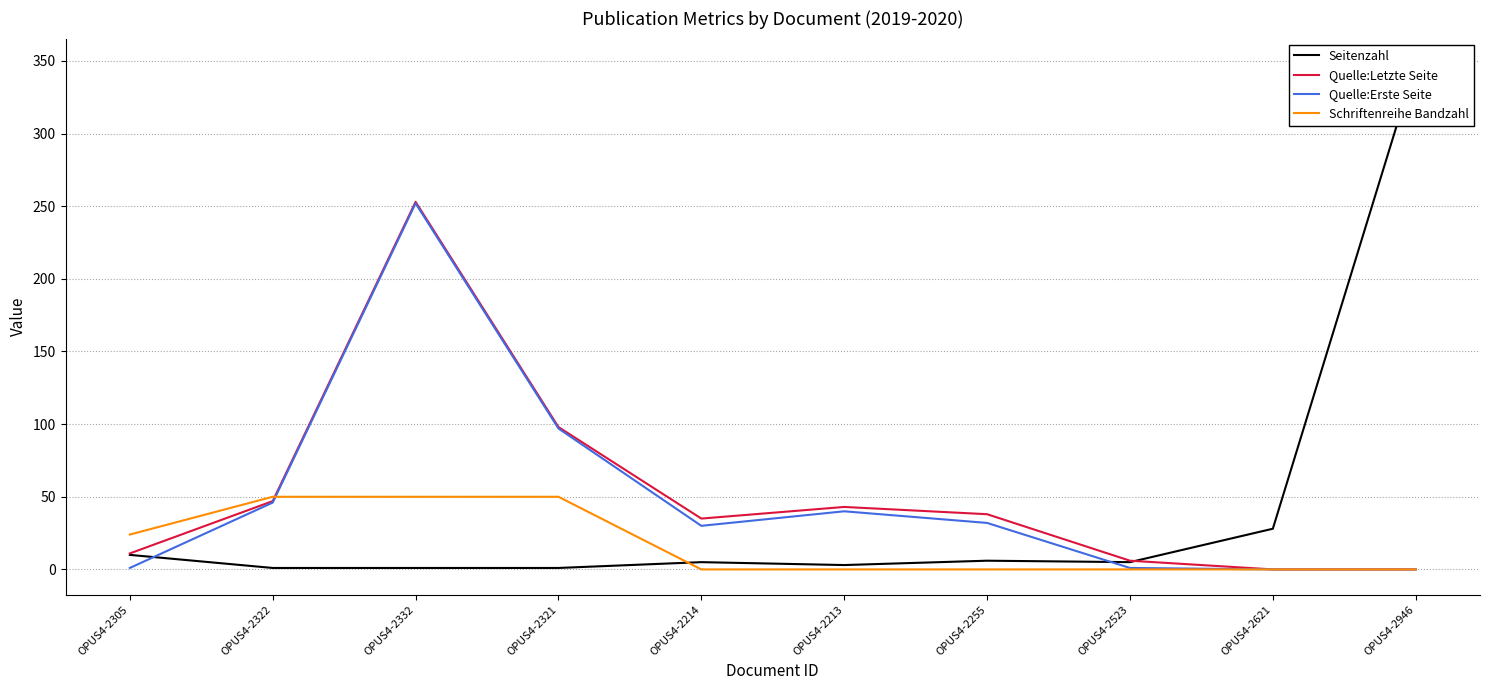

What is the difference between the highest and lowest values at OPUS4-2213?

43